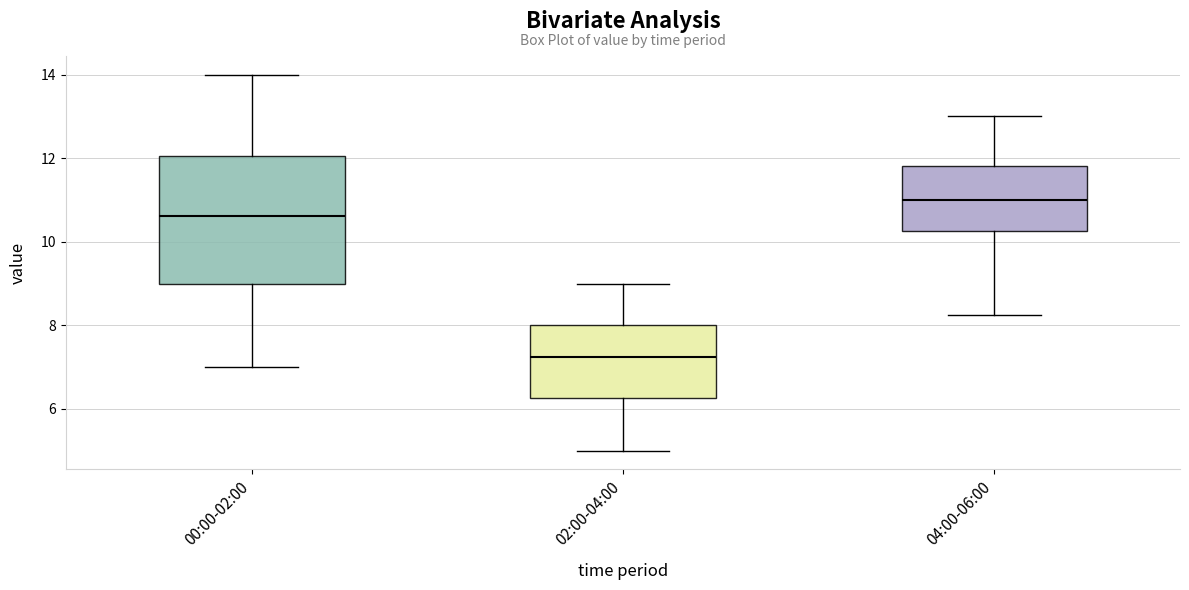

Reading left to right, read every box against the y-axis: the position of its median line, the range the box covers, and the ends of its whiskers. The values are not printed on the chart, so give them approximately, as read against the axis.

00:00-02:00: median 10.6, box 9.0 to 12.0, whiskers 7.0 to 14.0
02:00-04:00: median 7.2, box 6.2 to 8.0, whiskers 5.0 to 9.0
04:00-06:00: median 11.0, box 10.2 to 11.8, whiskers 8.2 to 13.0